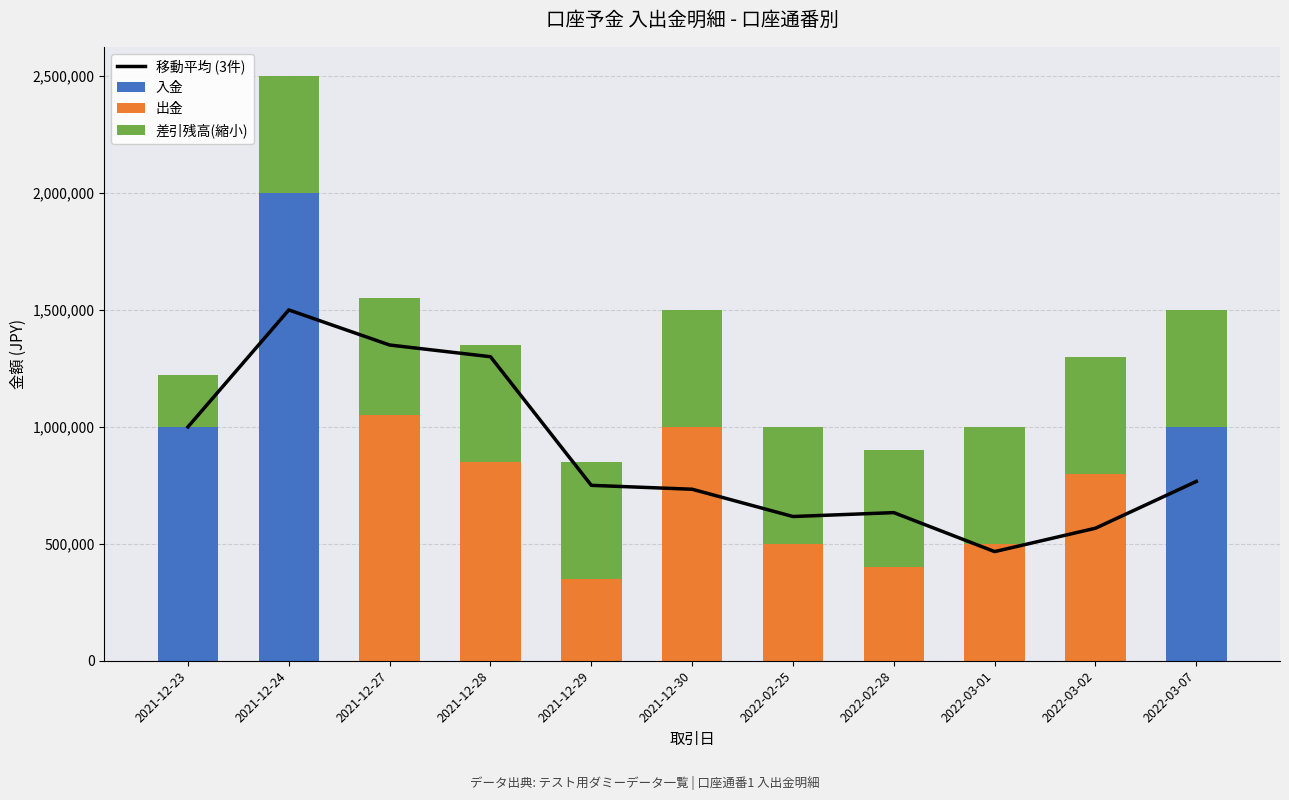

At how many categories does at least one series exceed 193267?

11